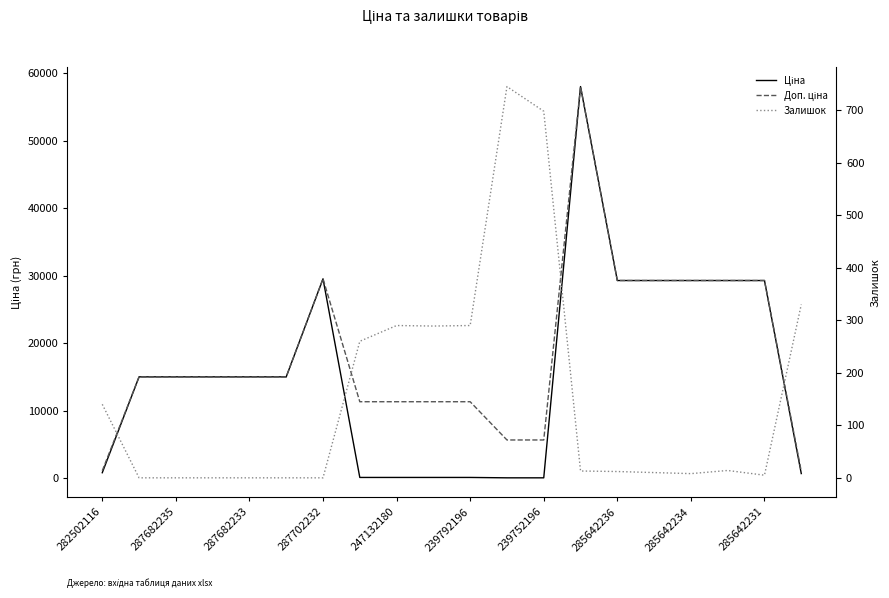

What is the greatest value displayed?

58037.0